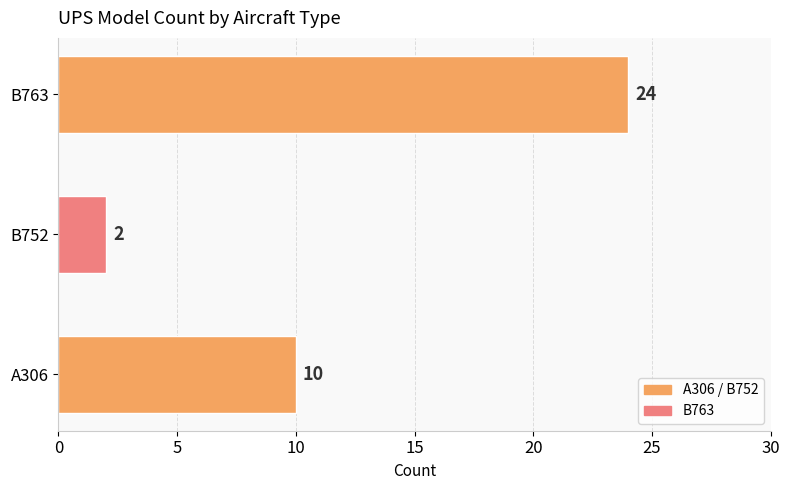

Reading bottom to top, what are all the values shown in this chart?

10	2	24